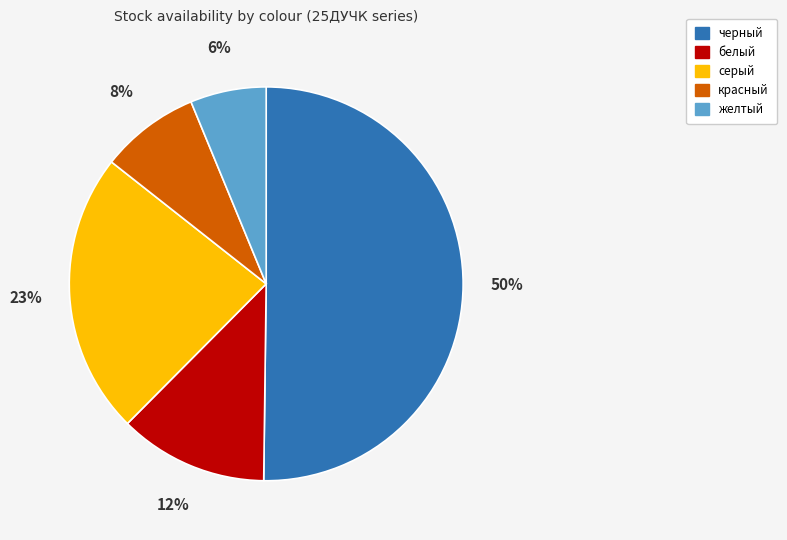

To the nearest percent, what is the difference between the белый and черный slice percentages?

38%